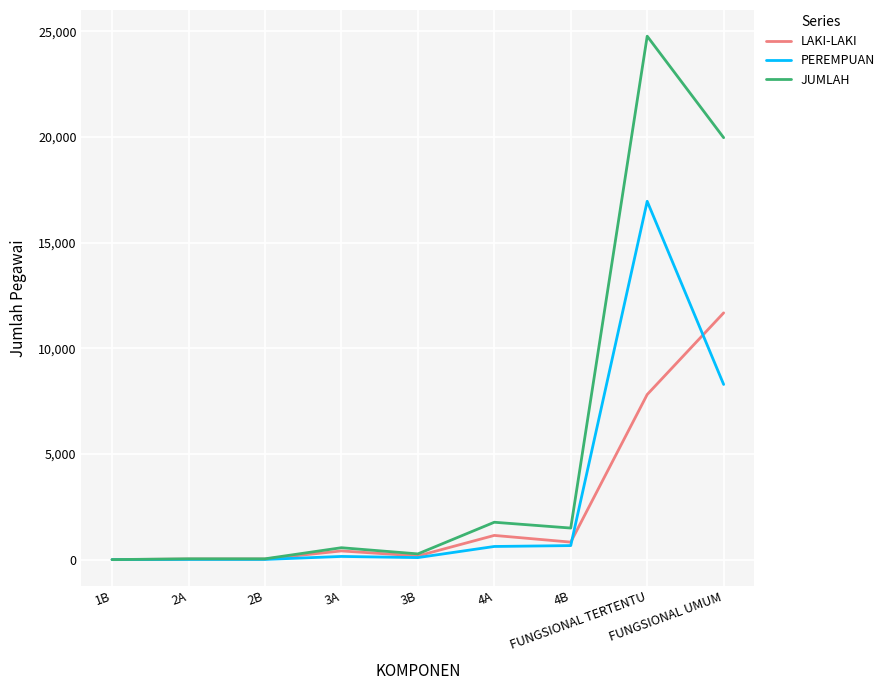

Rank the series by their maximum value, from lowest to highest.

LAKI-LAKI, PEREMPUAN, JUMLAH